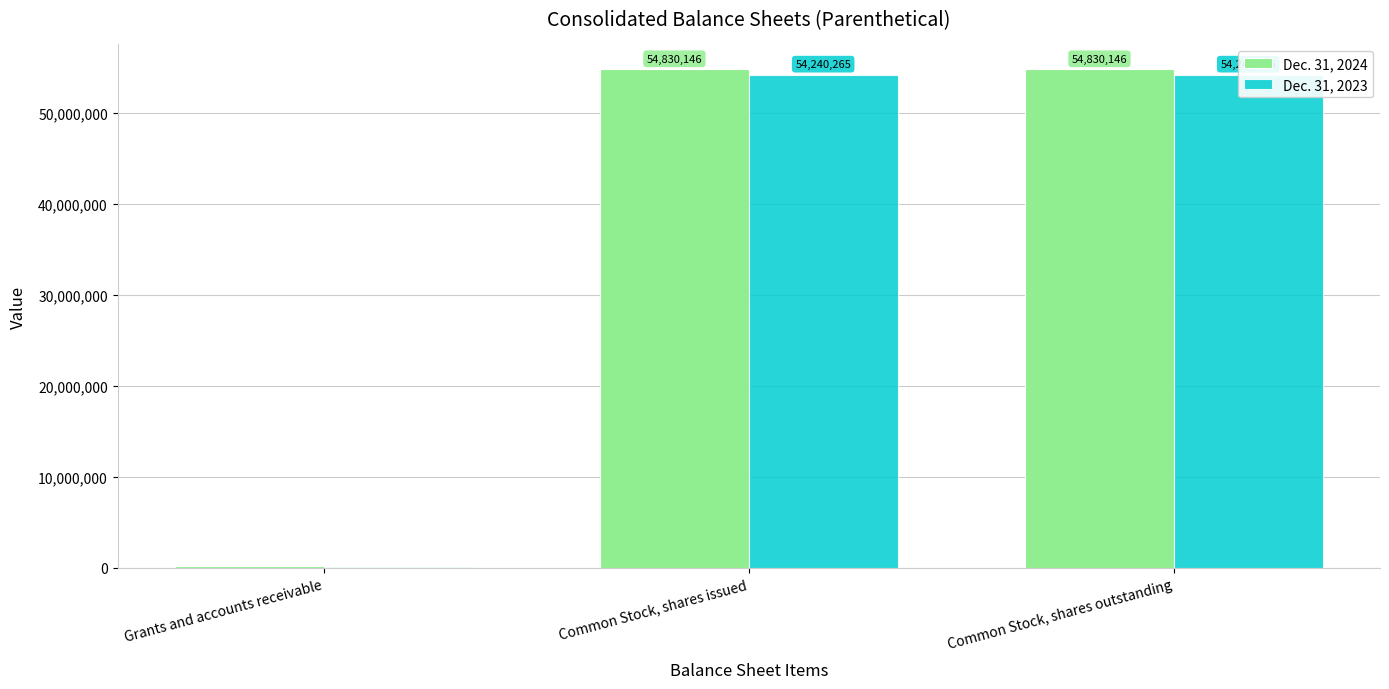

Rank the series at Grants and accounts receivable from lowest to highest value.

Dec. 31, 2023, Dec. 31, 2024